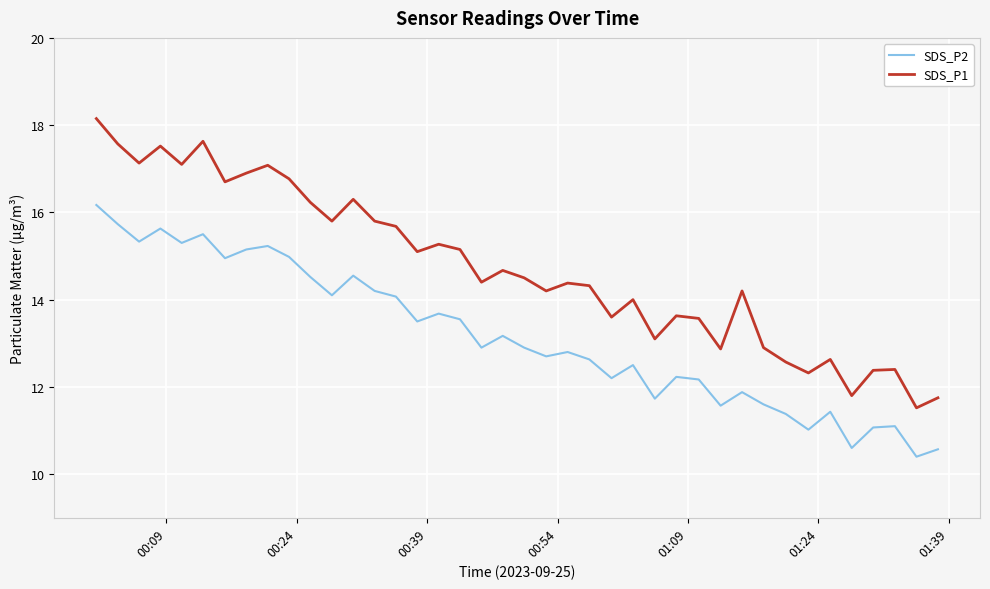

Which series has the widest spread of values?

SDS_P1